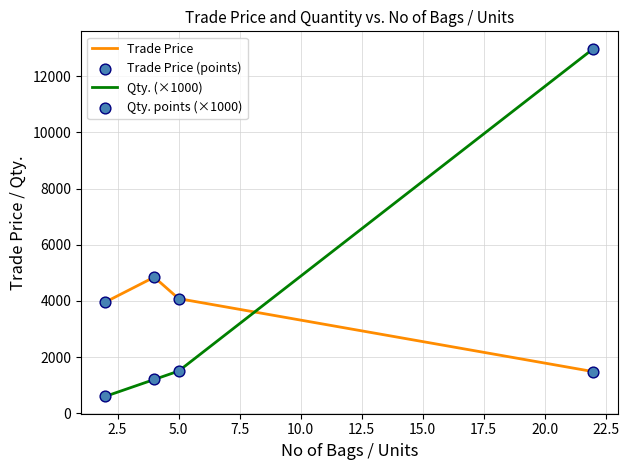

At how many categories does at least one series exceed 1124?

4